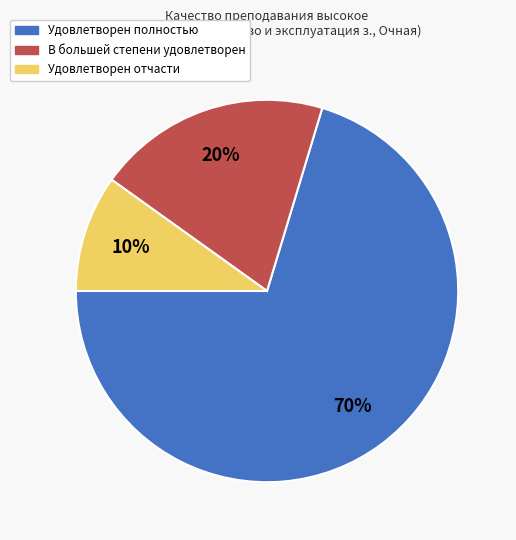

True or false: Удовлетворен полностью accounts for 78% of the total.

False